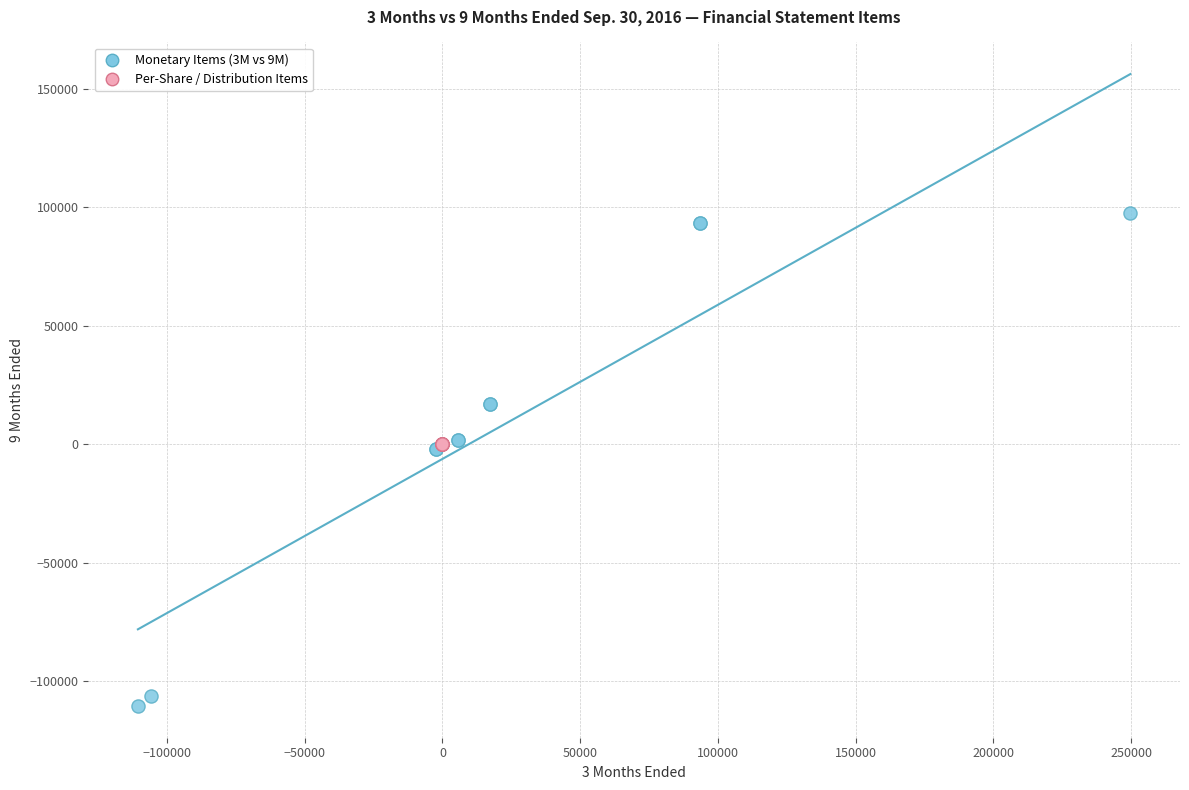

Which series has the widest spread of Y values?

Monetary Items (3M vs 9M)